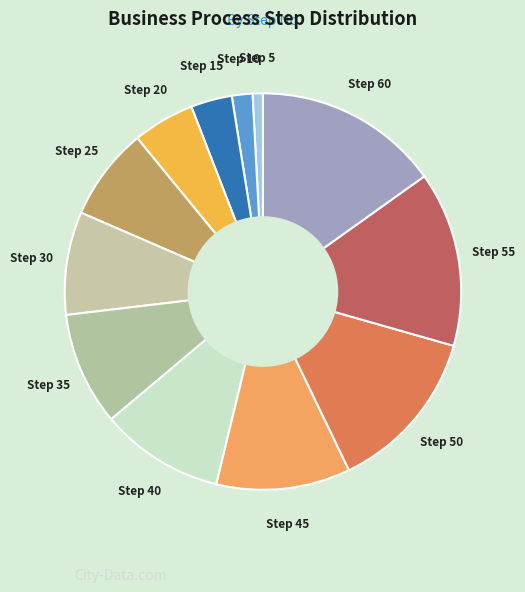

Is it true that Step 35 is 18% of the pie?

False